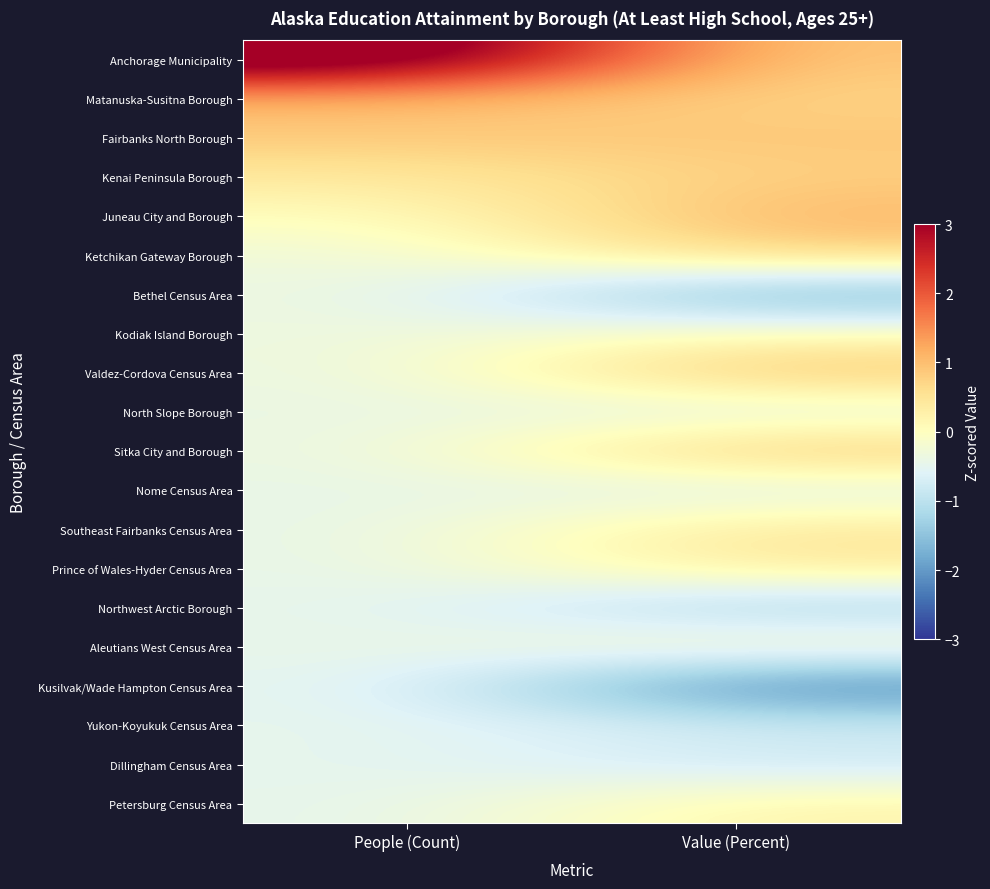

What is the spread (max minus min) of values at Value (Percent)?

3.5